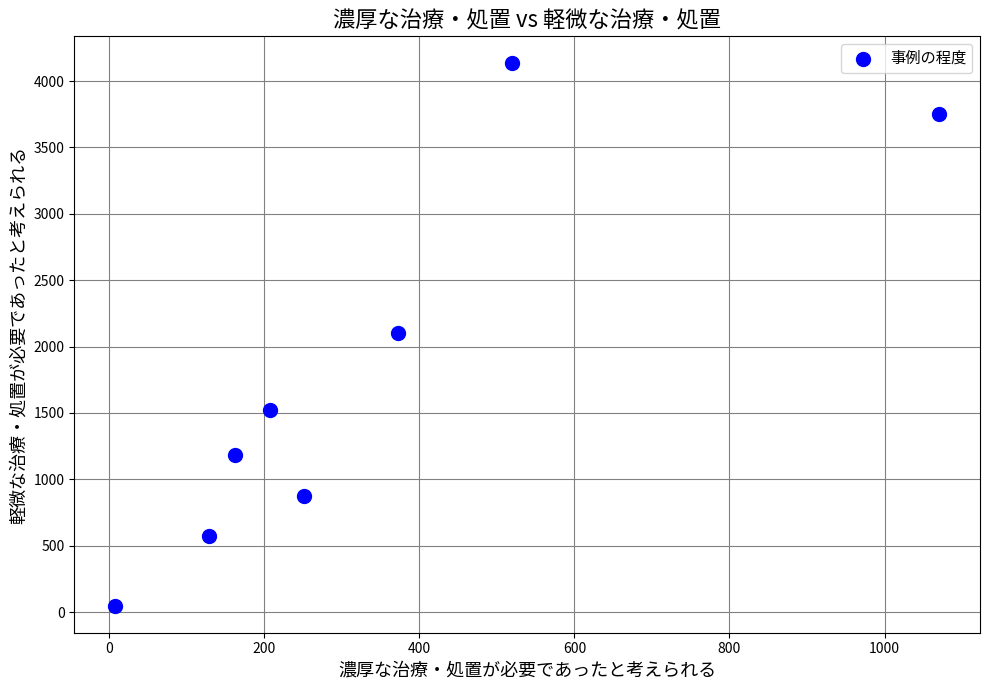

What is the range of Y values (max minus min)?

4084